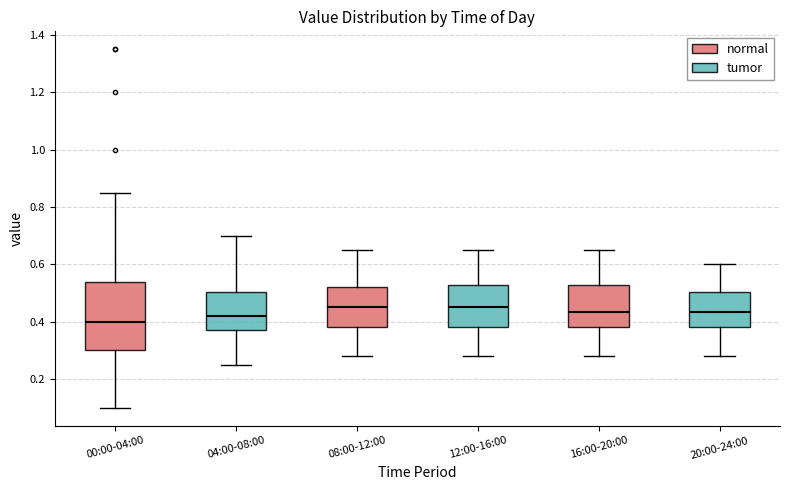

Where is the upper edge of the box for 16:00-20:00 on the y-axis? The values are not printed on the chart, so give them approximately, as read against the axis.

0.52